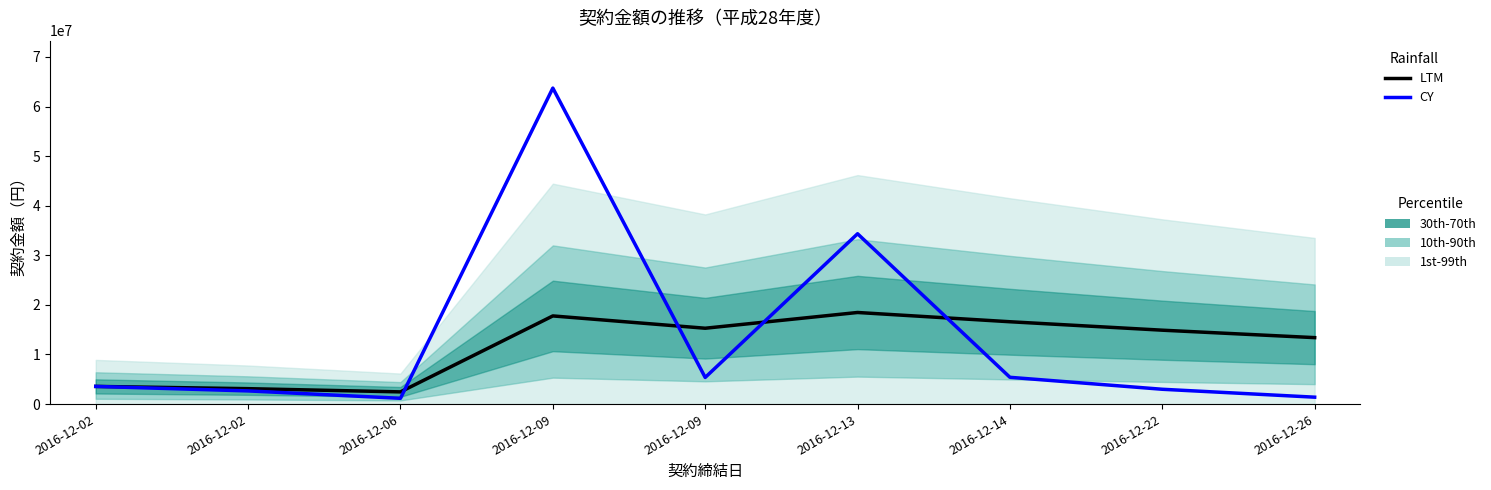

Between which two adjacent categories do CY and LTM first intersect?

2016-12-06 and 2016-12-09